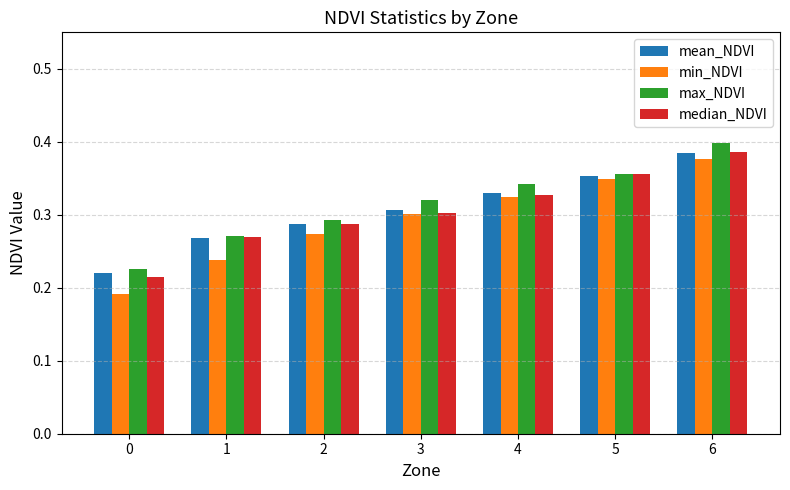

Which series has the largest total across all categories?

max_NDVI